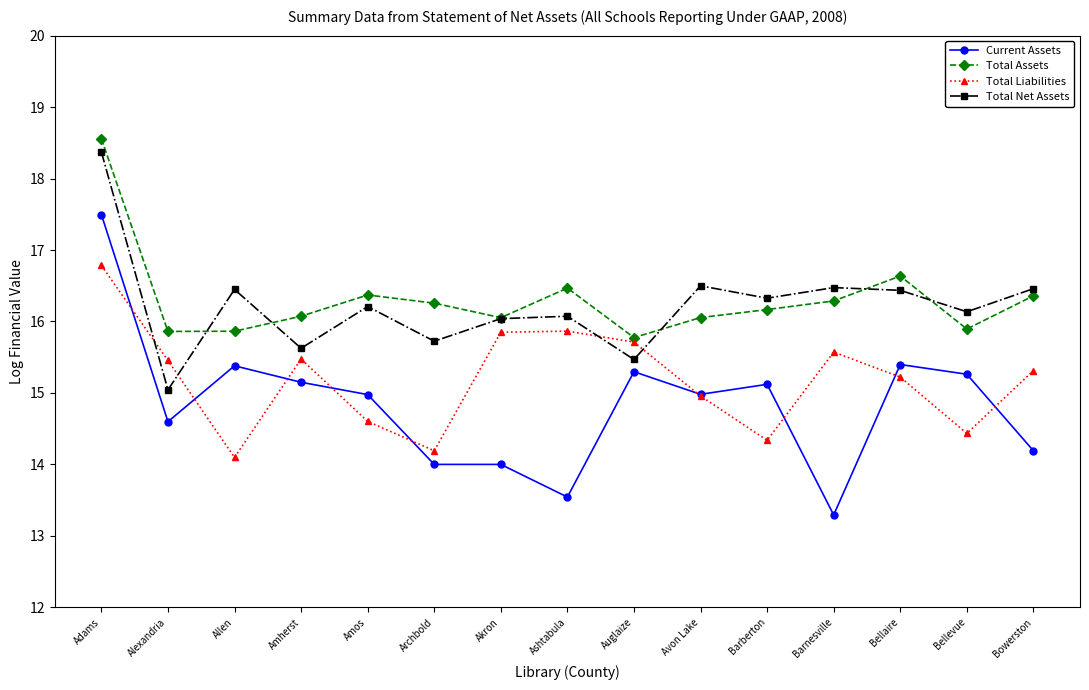

How many lines are shown in the chart?

4